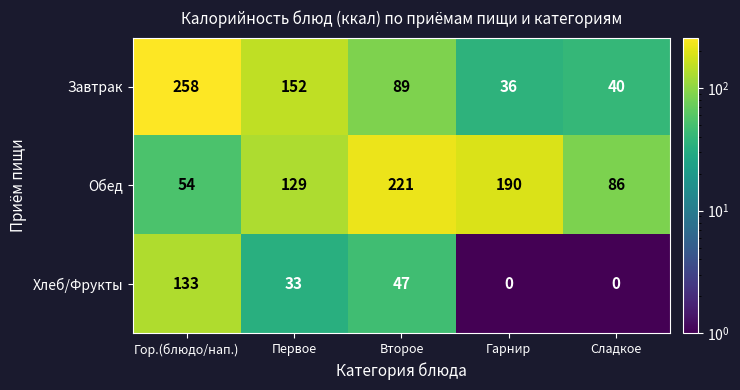

Rank the series by their maximum value, from lowest to highest.

Хлеб/Фрукты, Обед, Завтрак